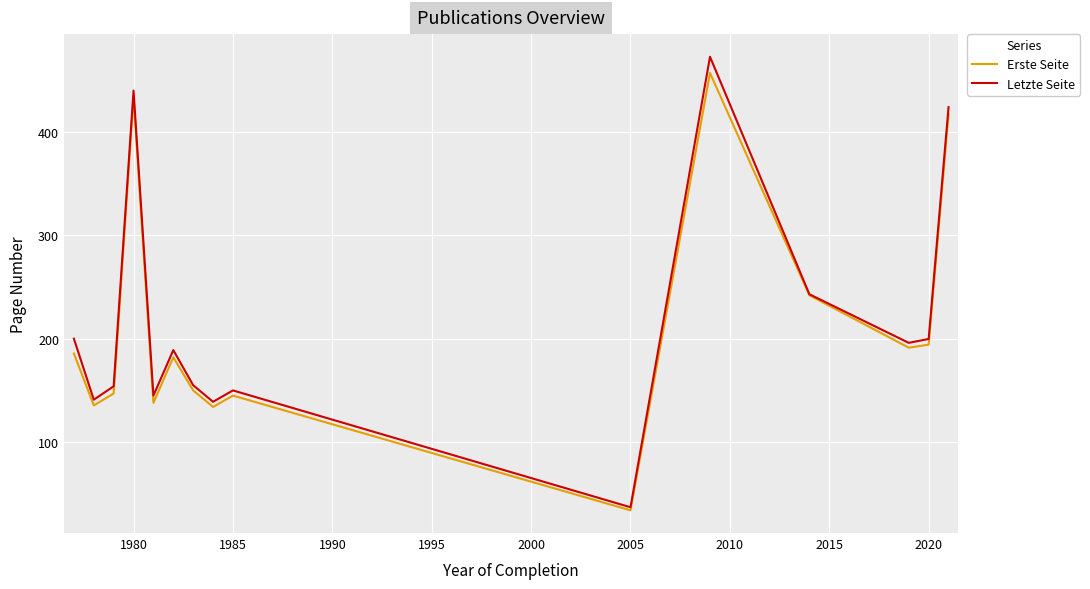

Which series has the largest range (max minus min)?

Letzte Seite